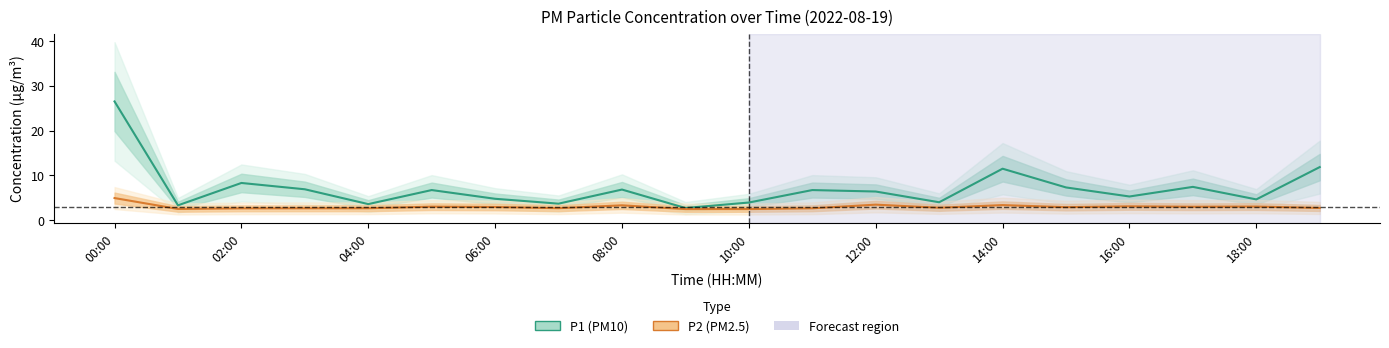

What are all the series names shown in the legend?

P1, P2